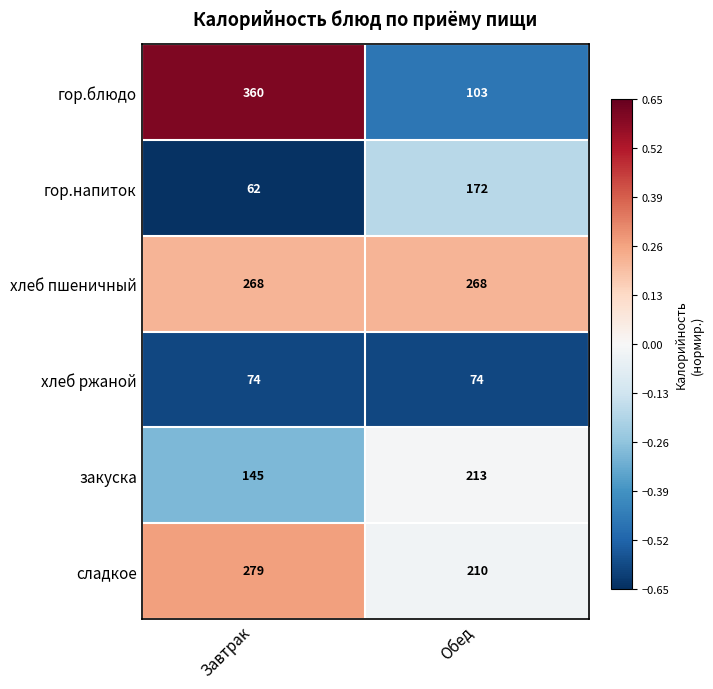

True or false: сладкое has a value of 132 at Обед.

False